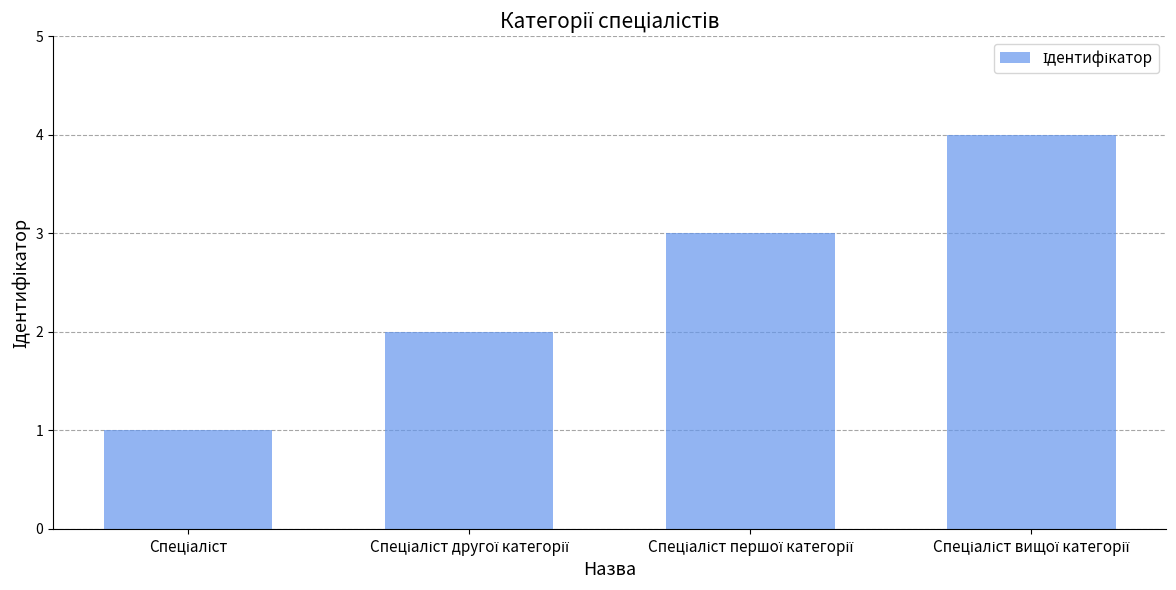

Count the number of data series in this chart.

1